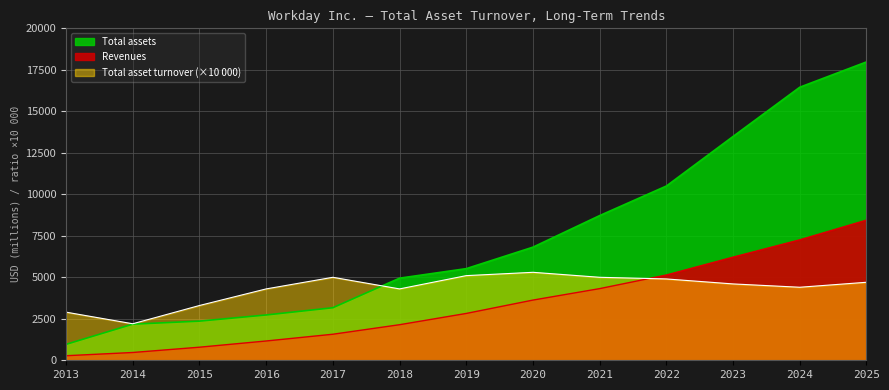

Does the chart display data point markers on the line(s)?

No